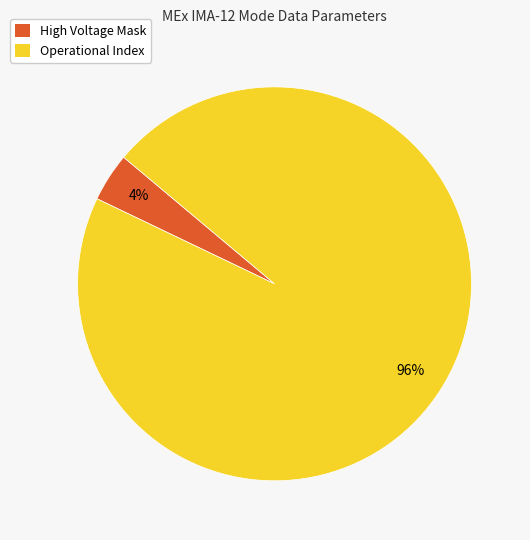

Combined, do High Voltage Mask and Operational Index account for over 50%?

Yes